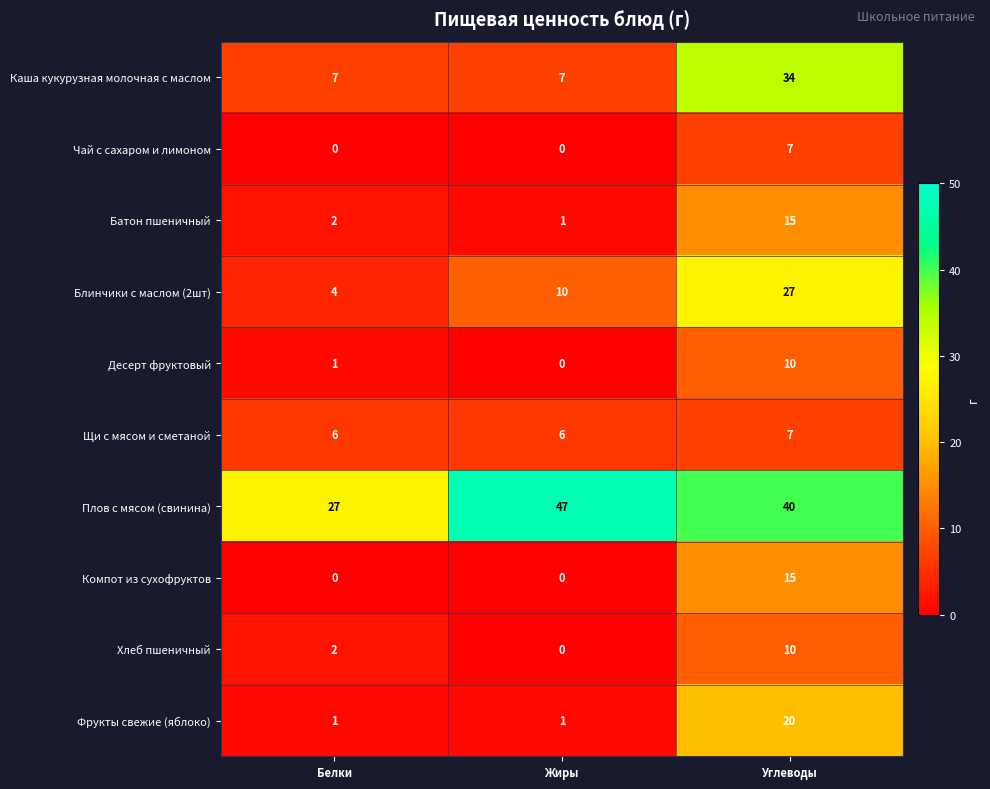

List the labels in order of Десерт фруктовый value, smallest first.

Жиры, Белки, Углеводы